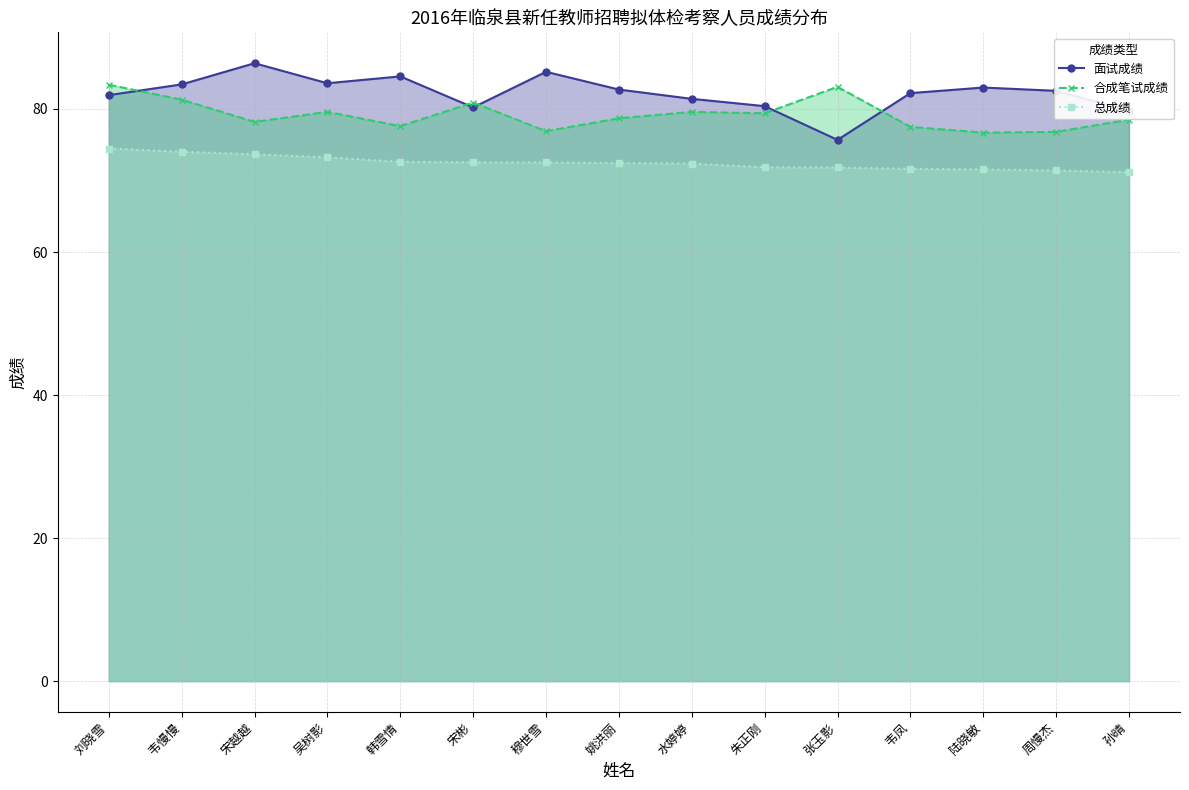

At which label does 面试成绩 reach its peak?

宋越越